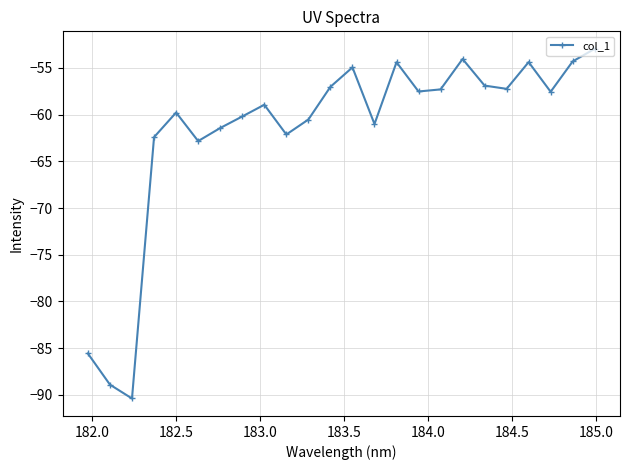

What is the smallest value displayed?

-90.4